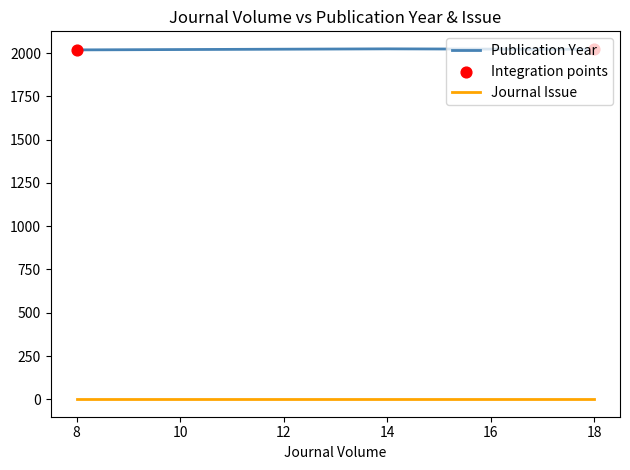

True or false: Publication Year and Journal Issue intersect in this chart.

False